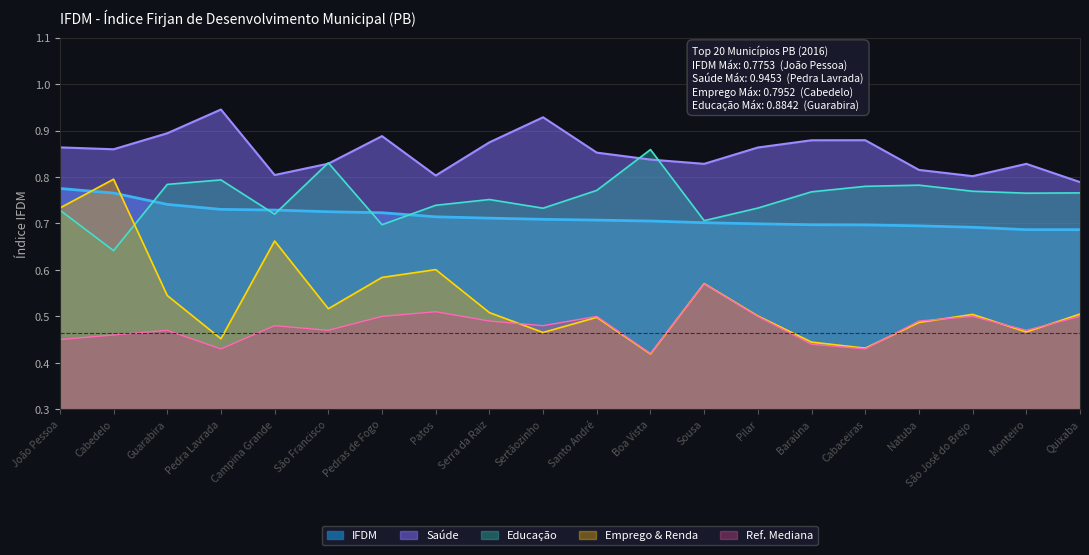

Is it true that Educação equals 1.3 at Sertãozinho?

False